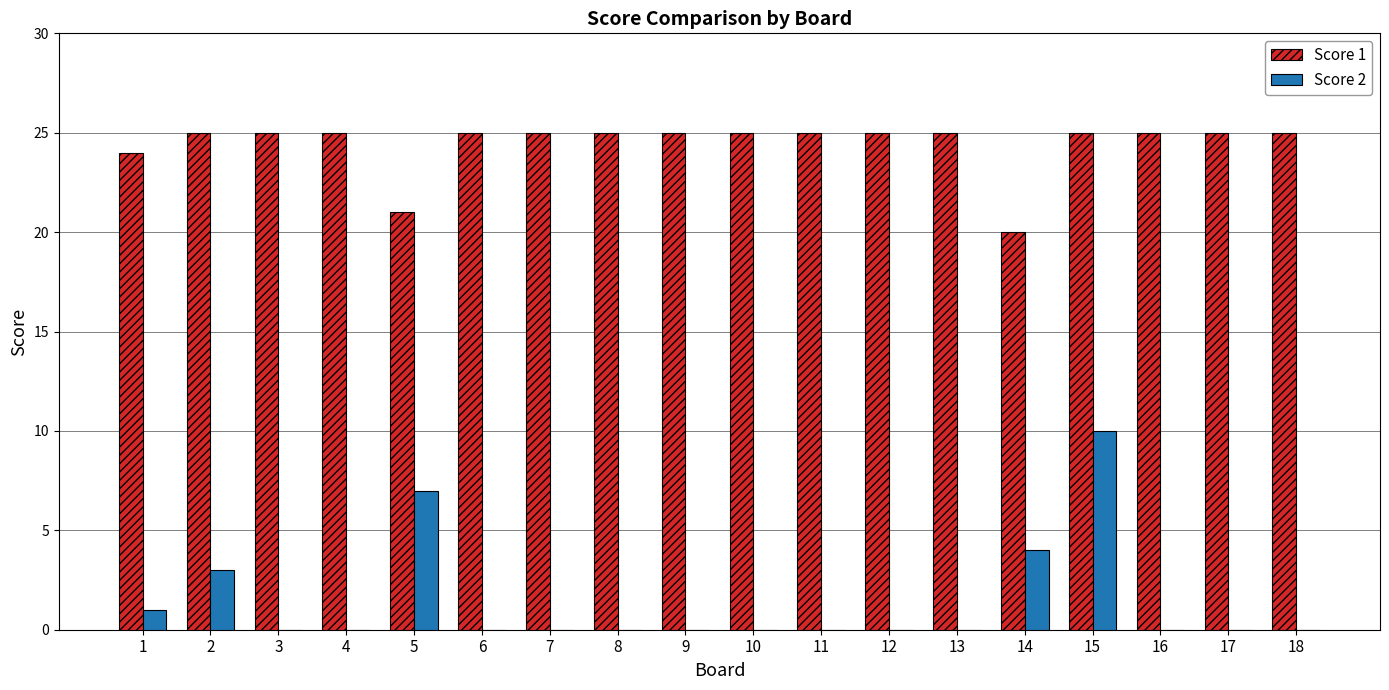

Is the value of Score 2 at 6 greater than the value of Score 1 at 18?

No